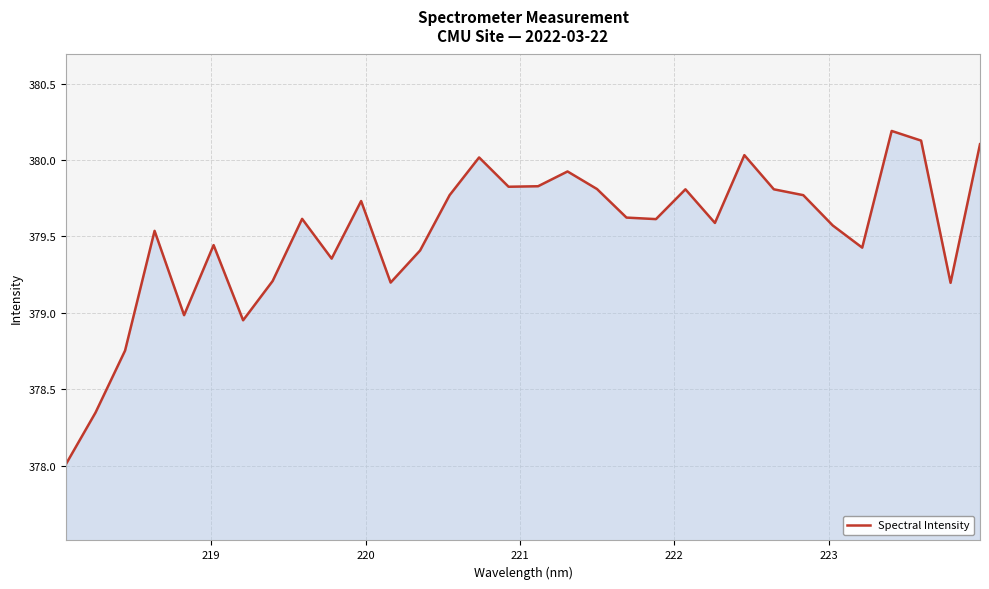

What is the greatest value displayed?

380.2